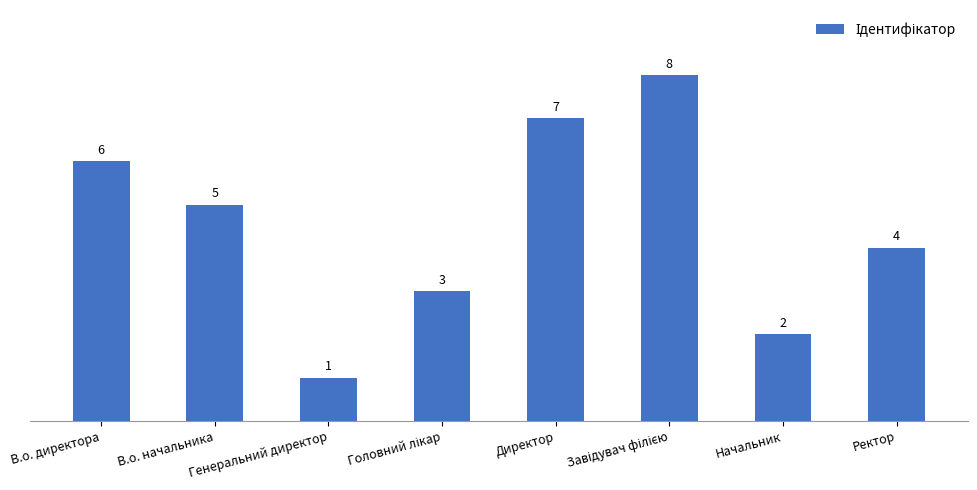

What is the sum of all values?

36